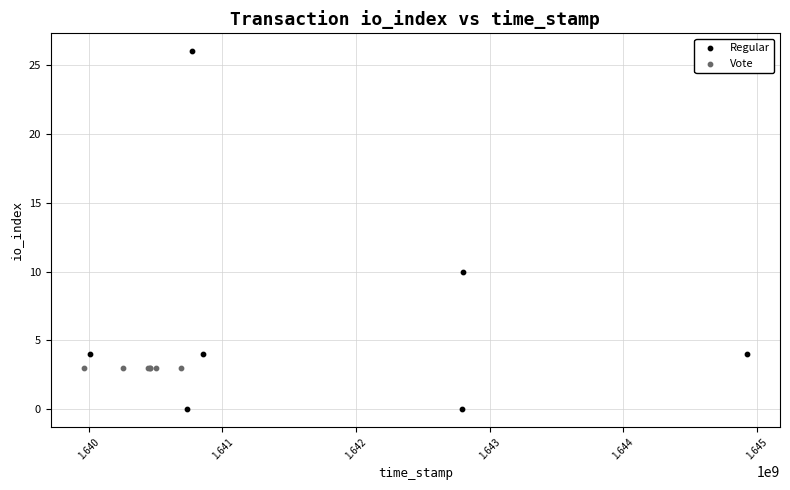

Which series reaches the maximum Y coordinate?

Regular